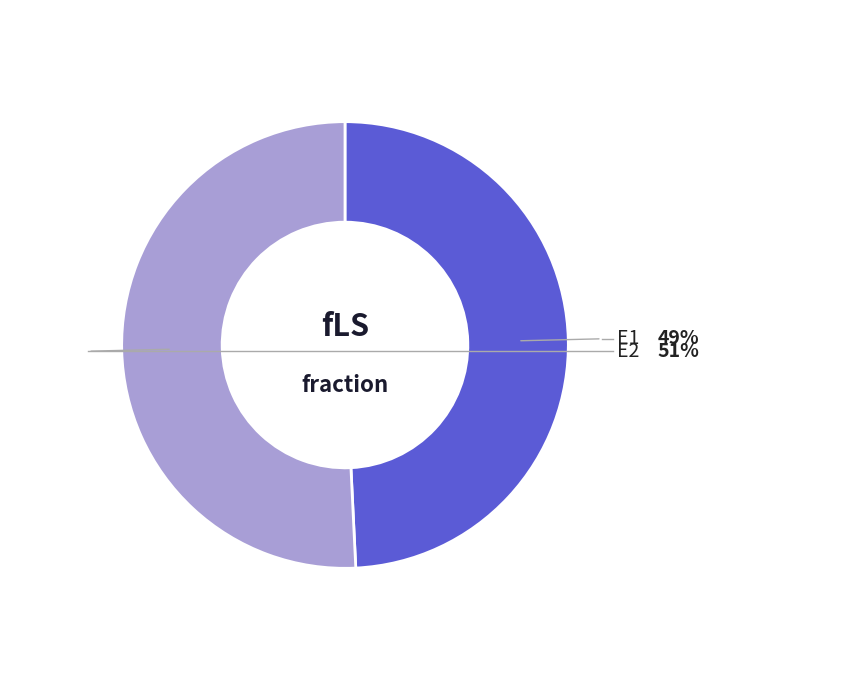

Is there any slice that represents more than half of the pie?

Yes